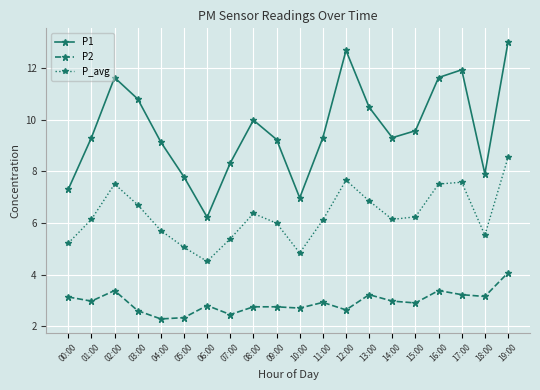

Which series has the largest range (max minus min)?

P1